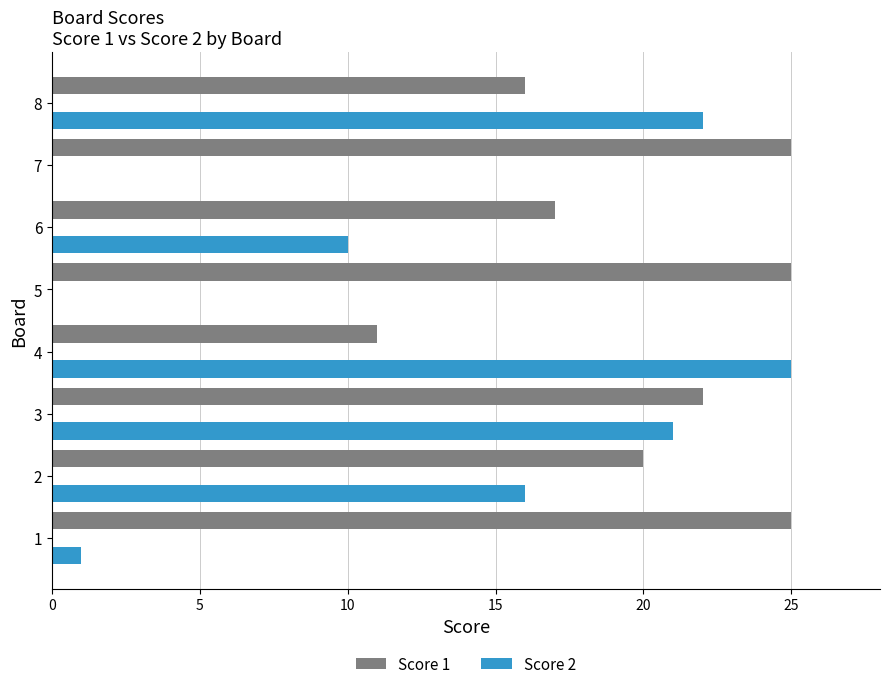

What are all the series names shown in the legend?

Score 1, Score 2